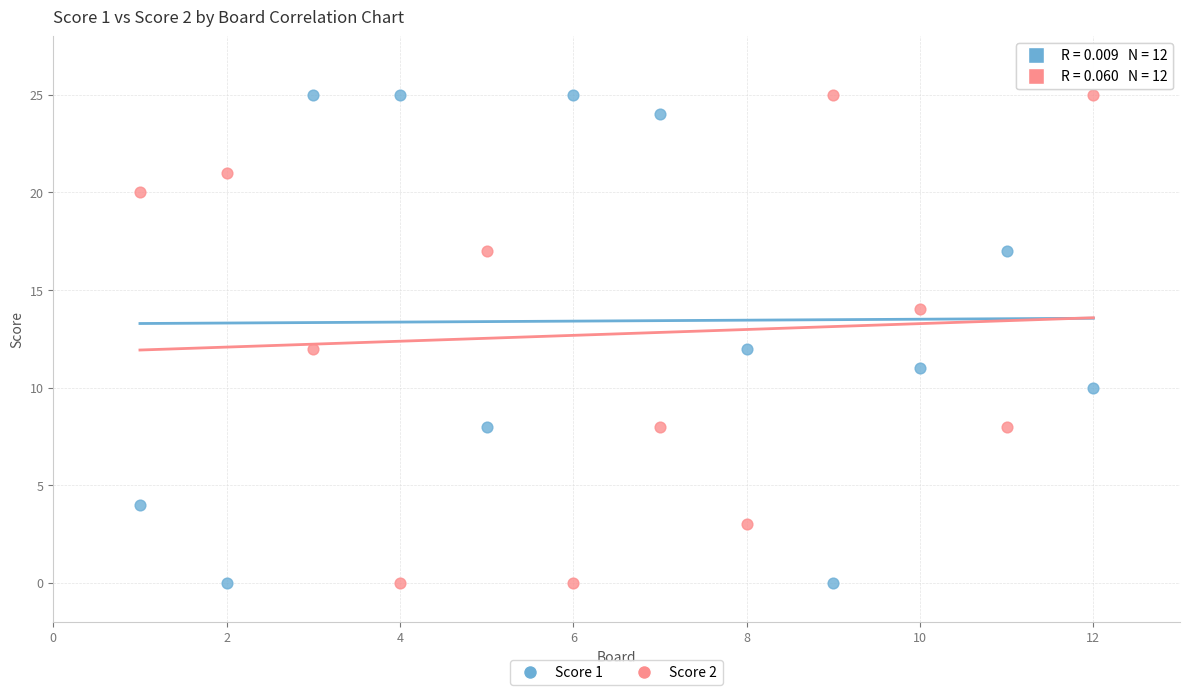

What is the X range (max minus min) for the scatter plot?

11